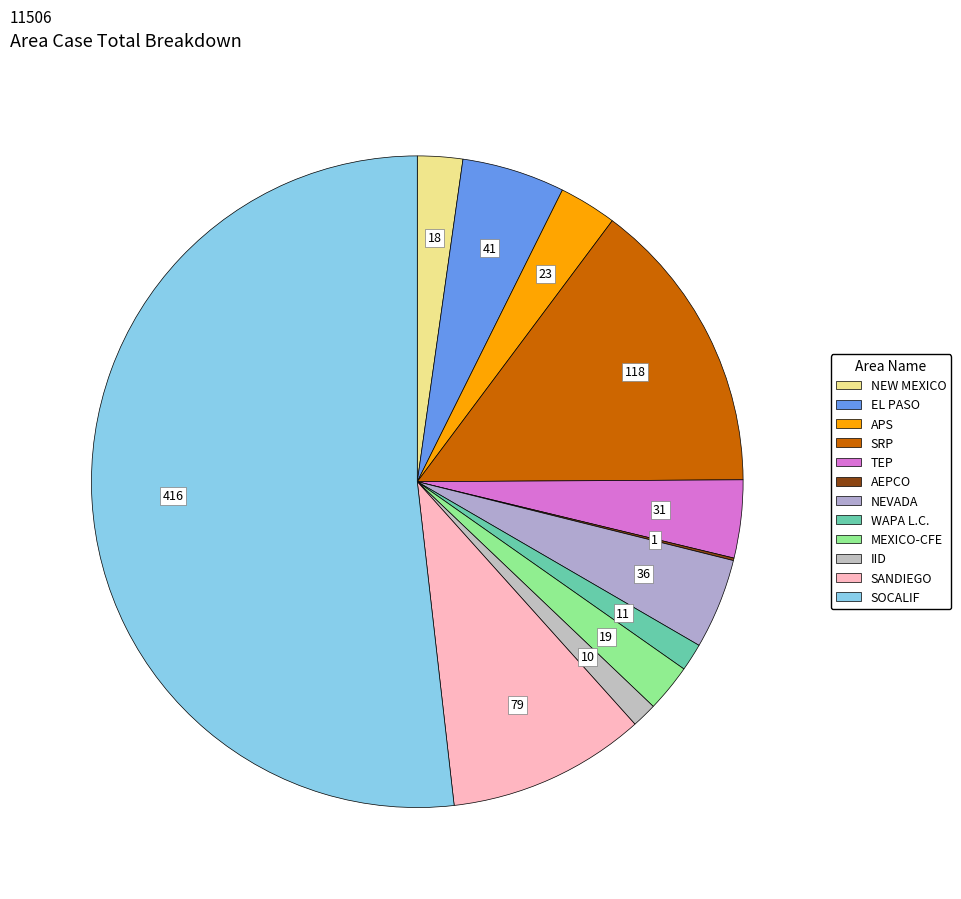

To the nearest percent, what is the combined percentage of APS and EL PASO?

8%